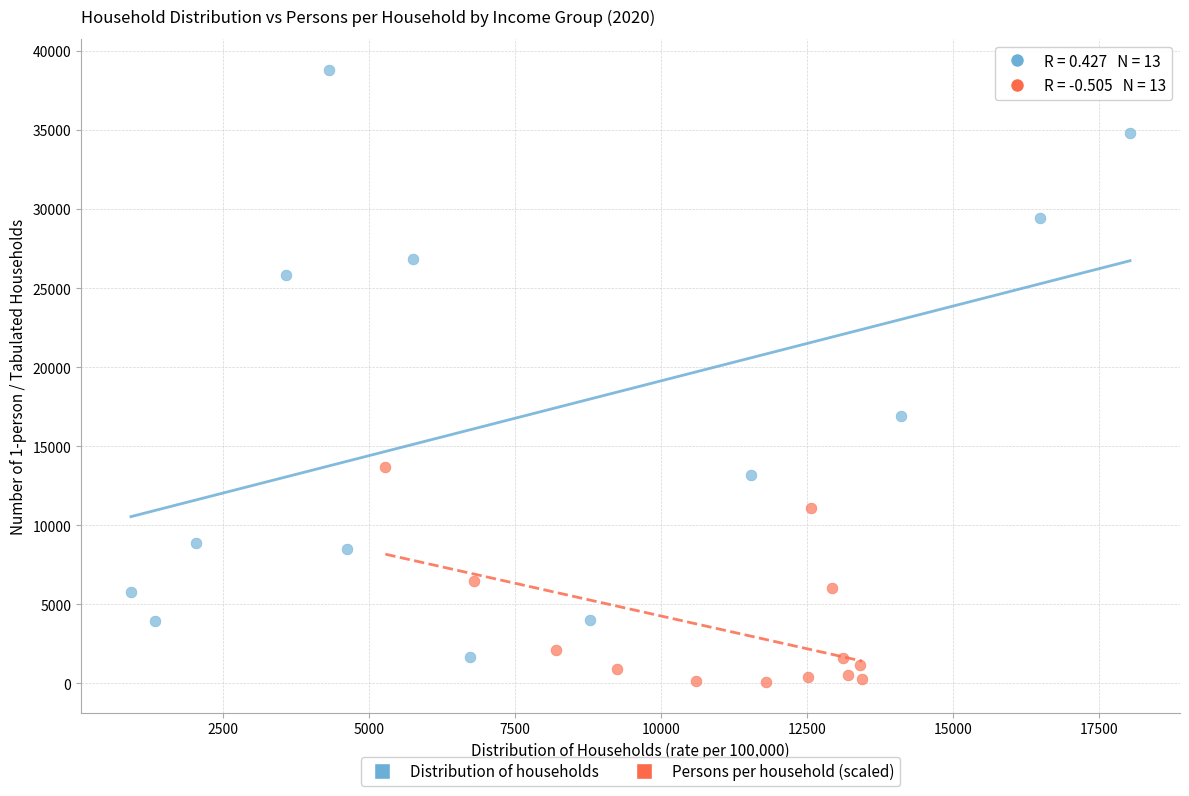

Which series has the largest Y range (max minus min)?

Distribution of households